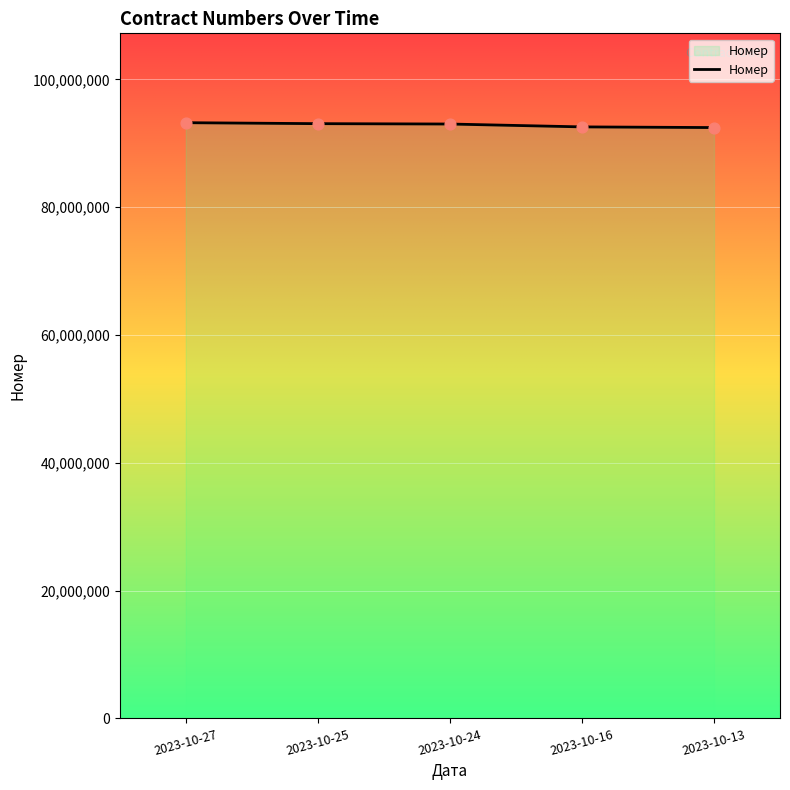

What is the ratio of the value at 2023-10-24 to the value at 2023-10-27?

1.0